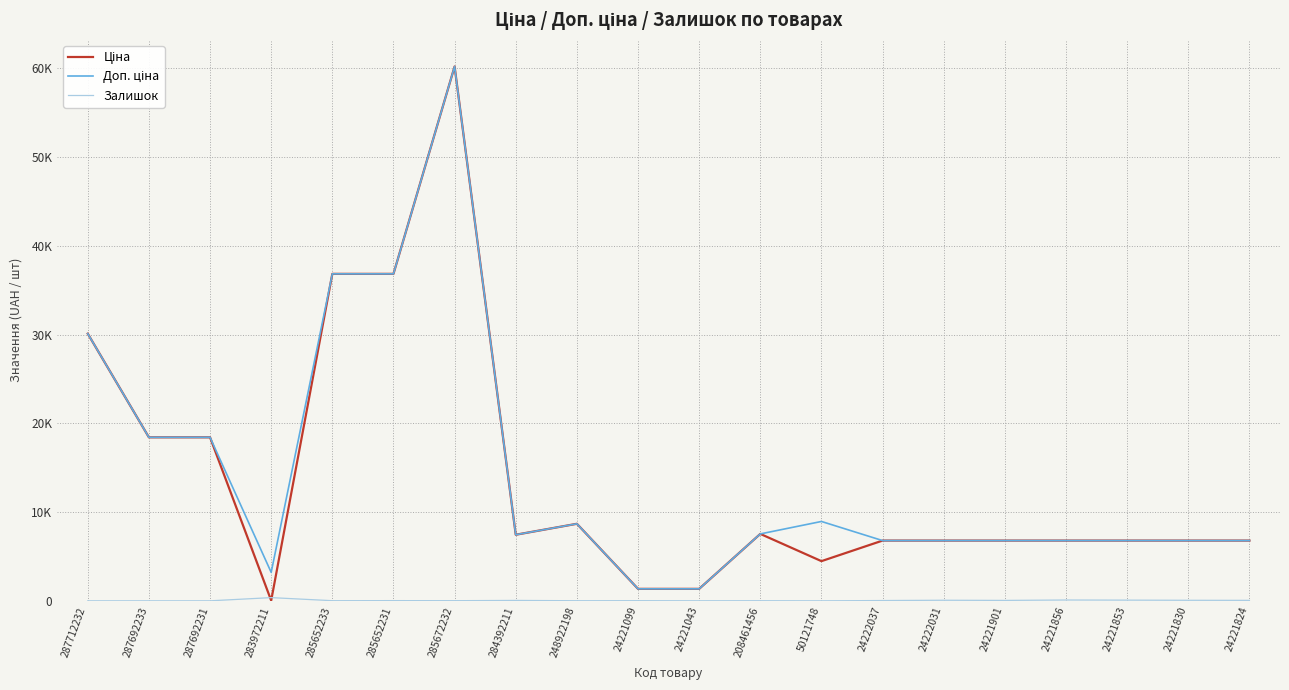

True or false: Залишок and Доп. ціна intersect in this chart.

False